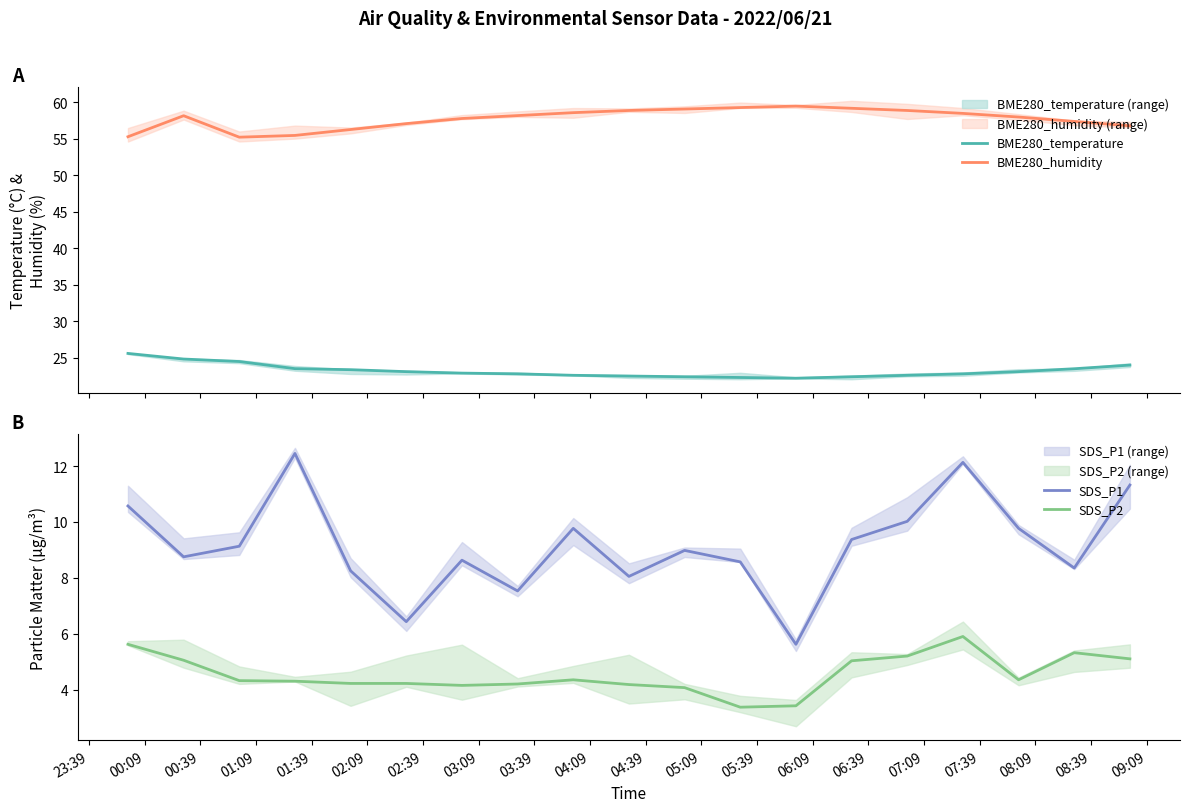

True or false: BME280_temperature and BME280_humidity cross at least once.

False